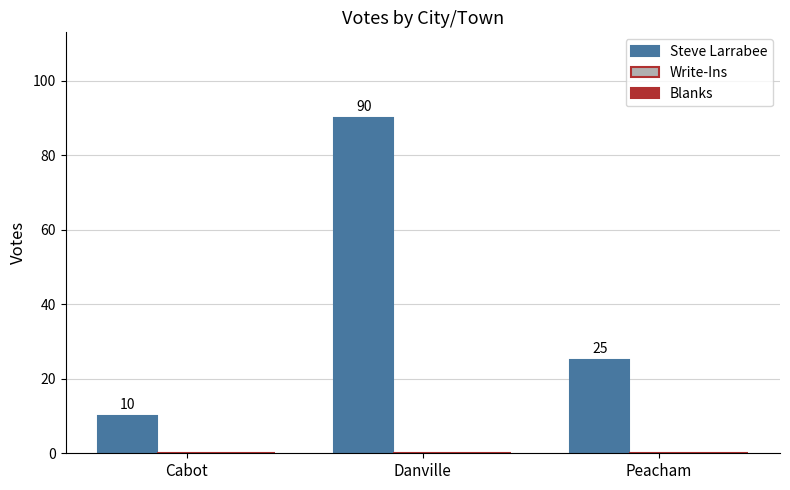

List the labels in order of value, largest first.

Danville, Peacham, Cabot